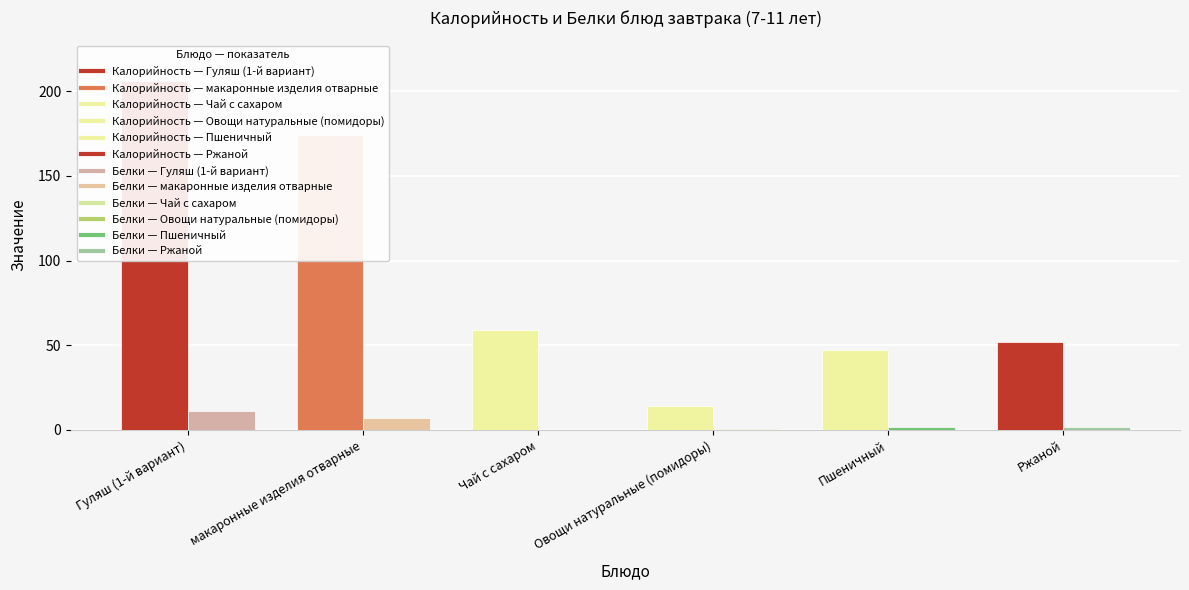

At Ржаной, list the series in order from smallest to largest.

Белки, Калорийность